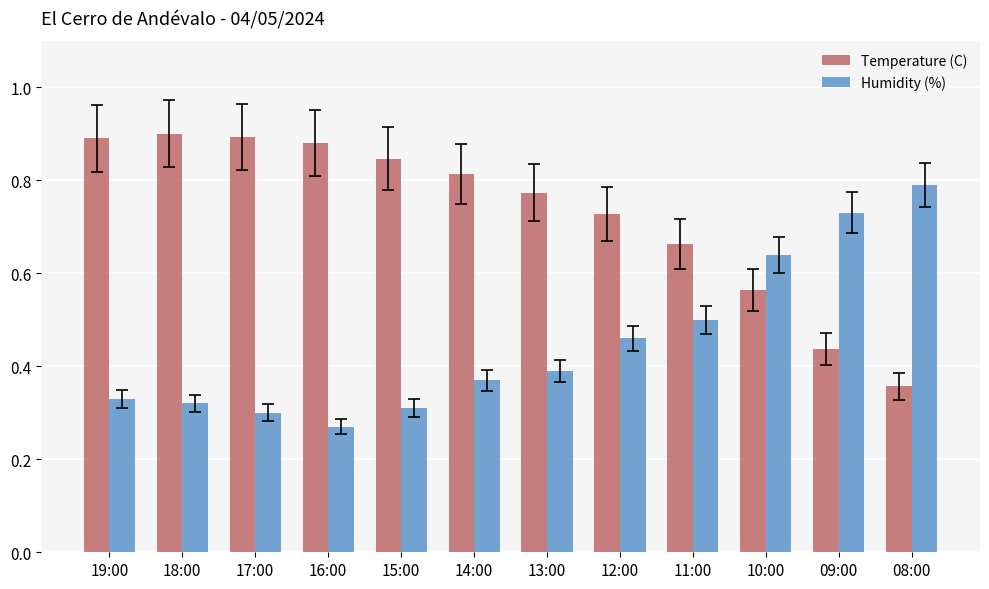

Where is Humidity (%) nearest to the value 0?

16:00